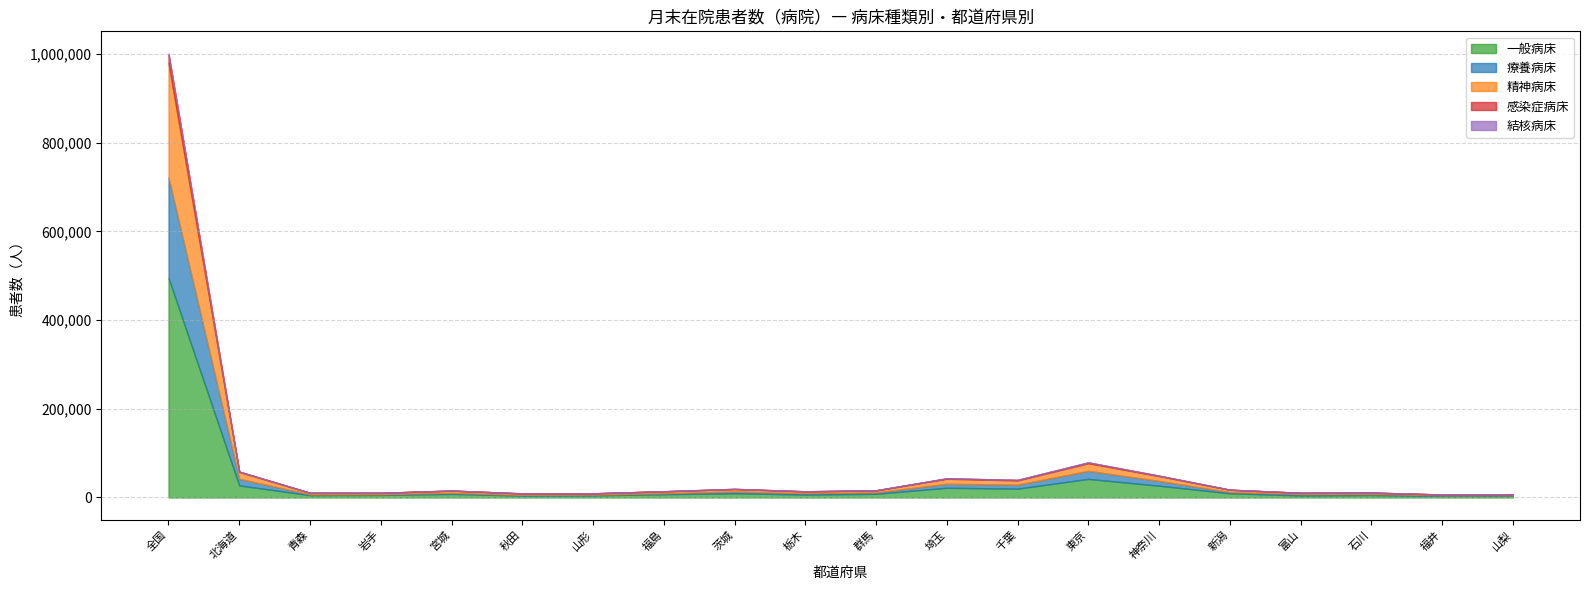

The 精神病床 series shows 7768 at 埼玉. True or false?

False